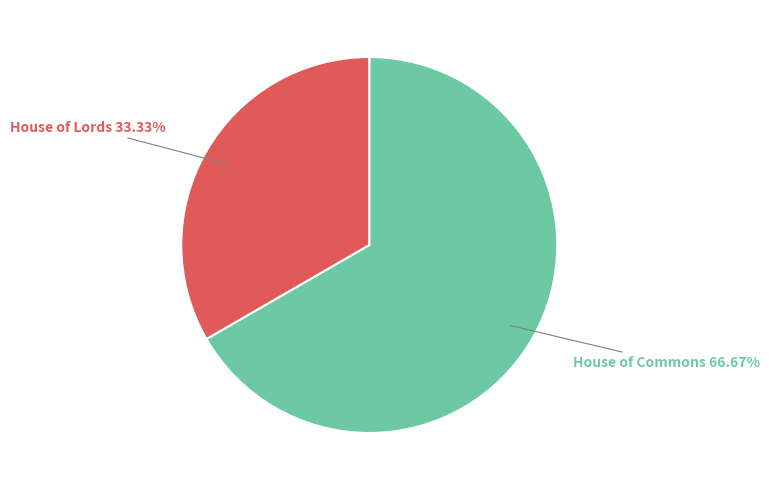

Is there a majority slice in this chart?

Yes